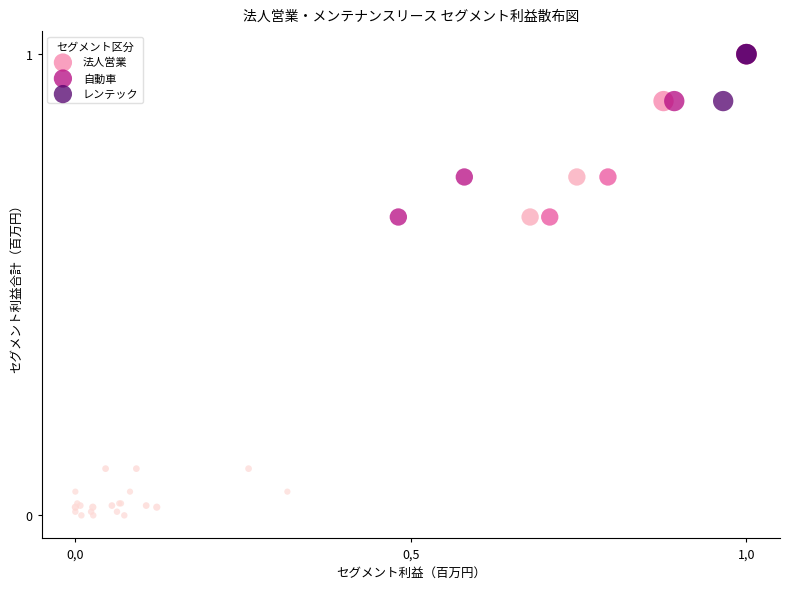

What are all the series names shown in the legend?

法人営業, 自動車, レンテック